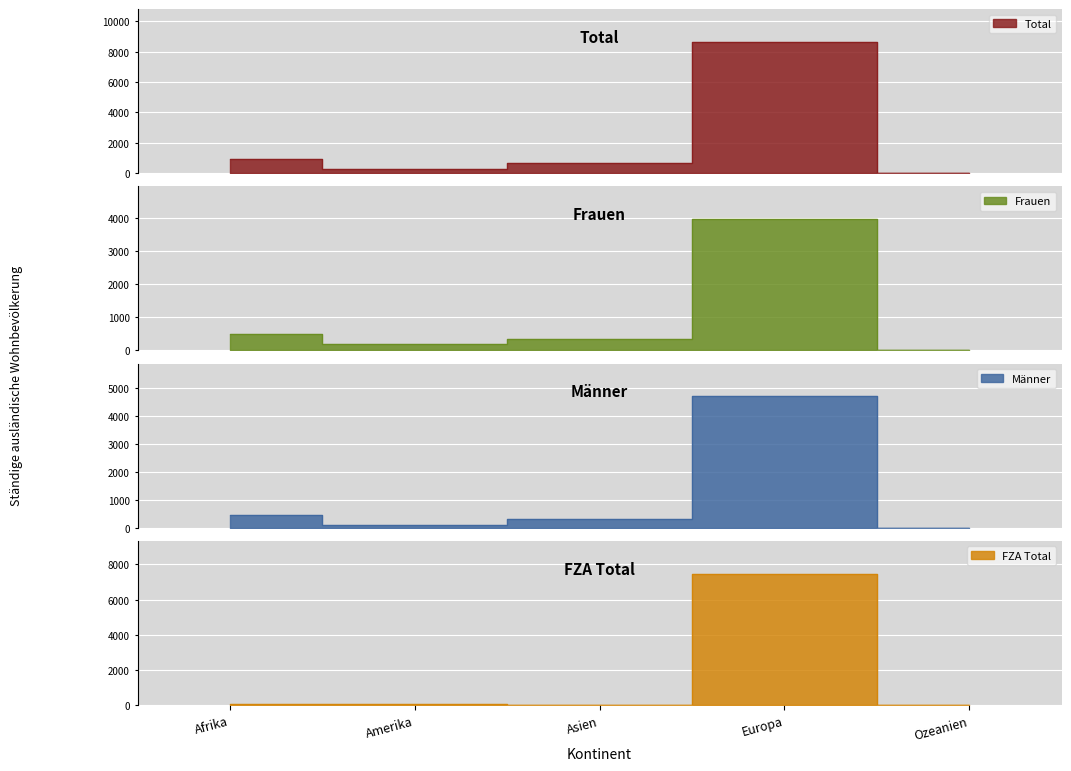

What are all the series names shown in the legend?

Total, Frauen, Männer, FZA Total